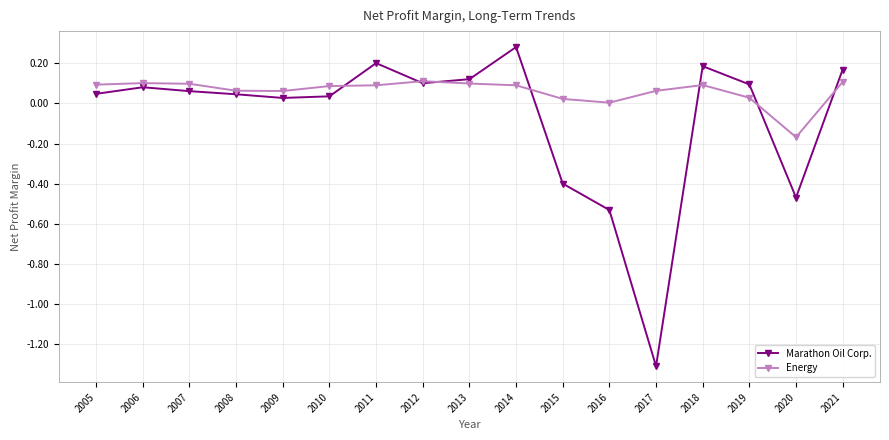

At which label does Marathon Oil Corp. reach its peak?

2014